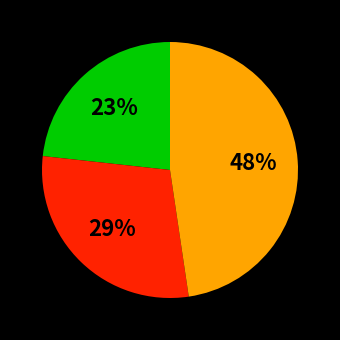

To the nearest percent, what is the average slice percentage?

33%